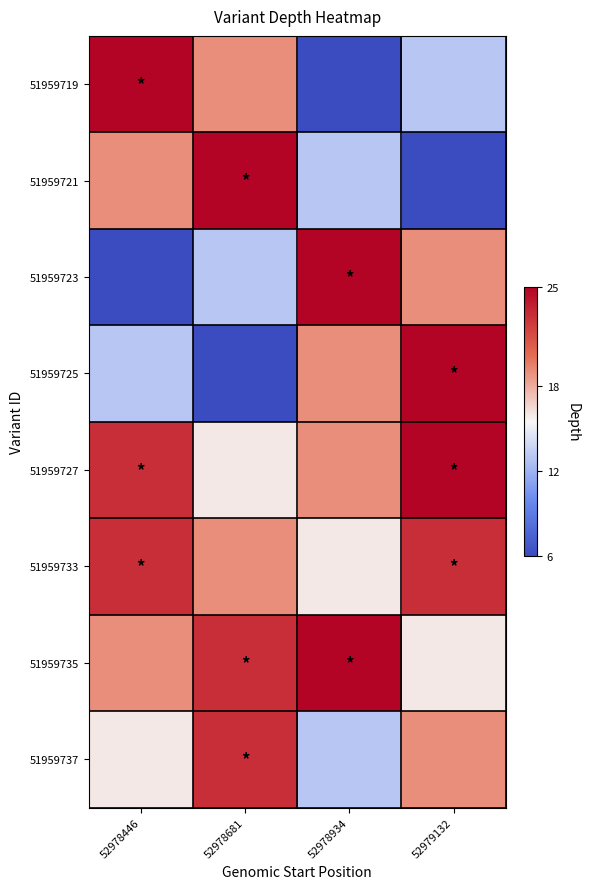

Reading left to right, what are all the values shown in this chart?

51959719: 52978446=25	52978681=19	52978934=6	52979132=13
51959721: 52978446=19	52978681=25	52978934=13	52979132=6
51959723: 52978446=6	52978681=13	52978934=25	52979132=19
51959725: 52978446=13	52978681=6	52978934=19	52979132=25
51959727: 52978446=23	52978681=16	52978934=19	52979132=25
51959733: 52978446=23	52978681=19	52978934=16	52979132=23
51959735: 52978446=19	52978681=23	52978934=25	52979132=16
51959737: 52978446=16	52978681=23	52978934=13	52979132=19